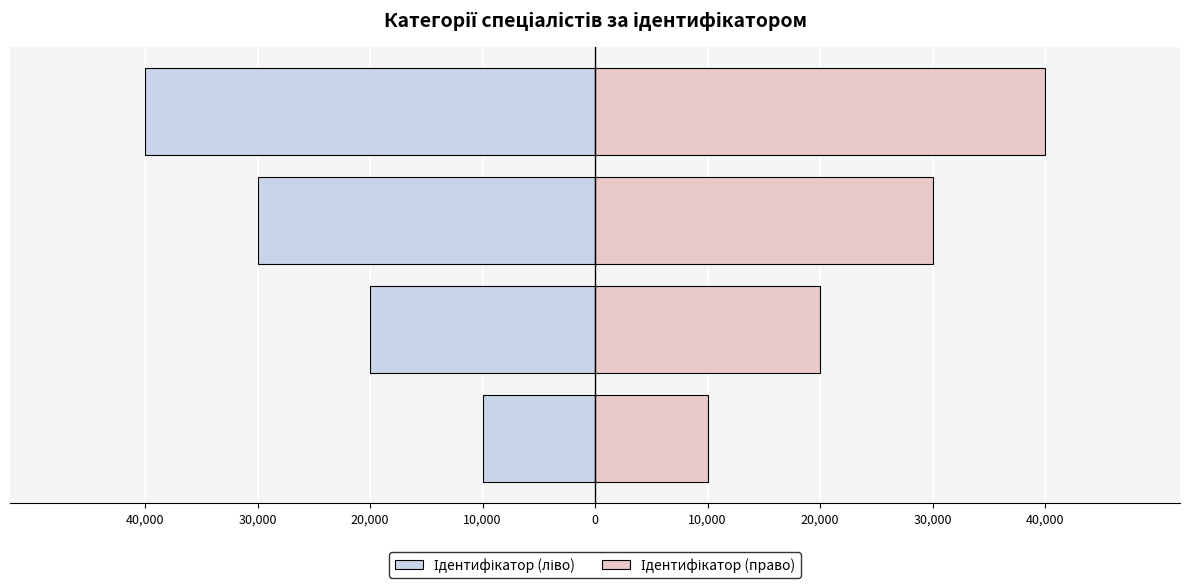

What is the minimum value shown in the chart?

-40000